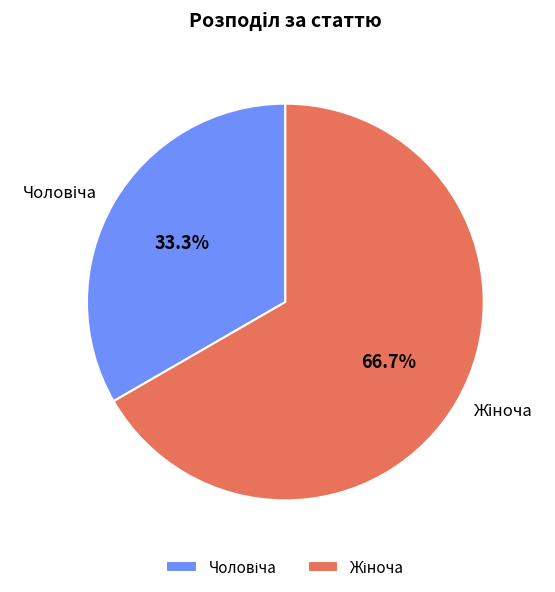

Does any single category account for the majority?

Yes